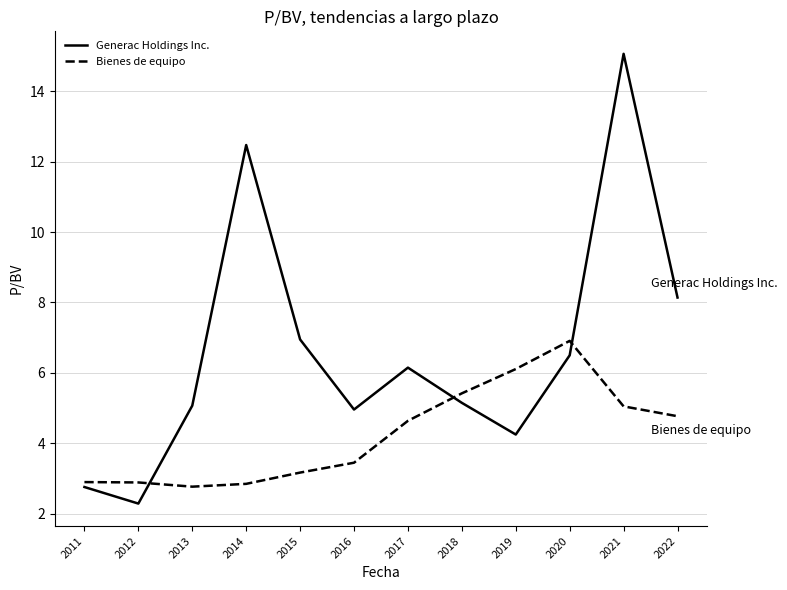

At which category is the sum across all series the highest?

2021